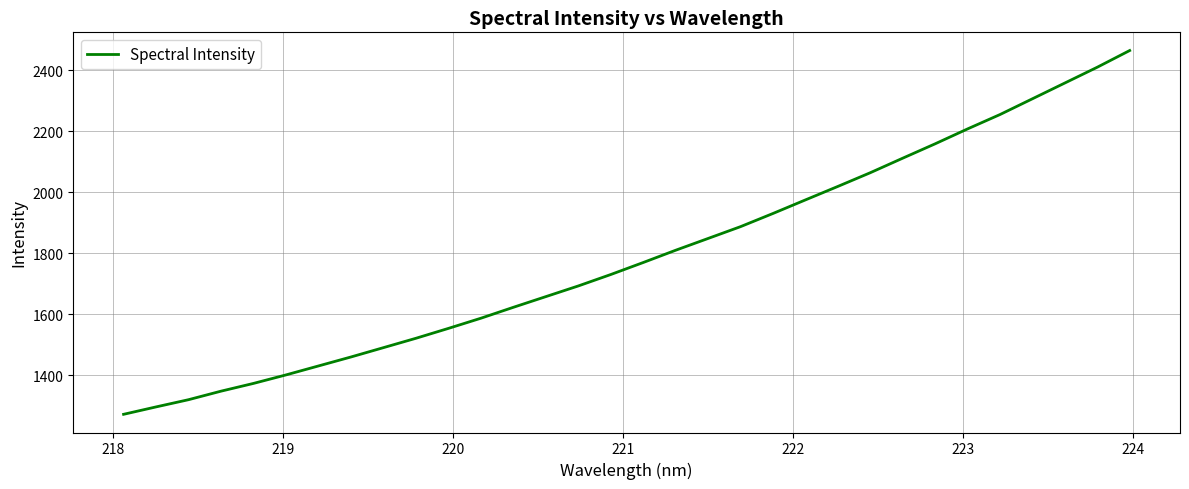

What is the greatest value displayed?

2464.0